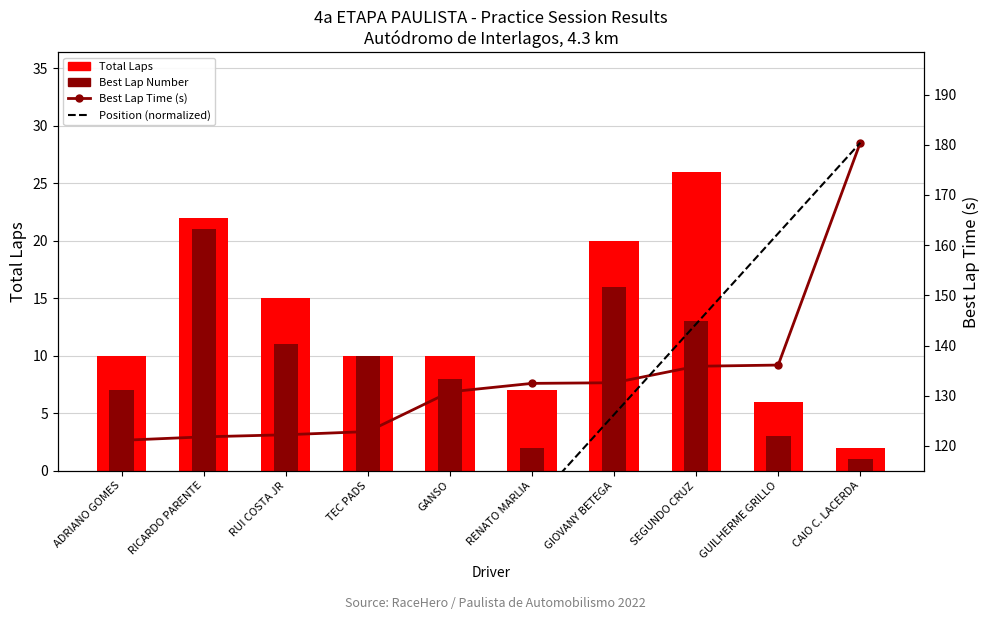

Which series has the largest range (max minus min)?

Position (normalized)